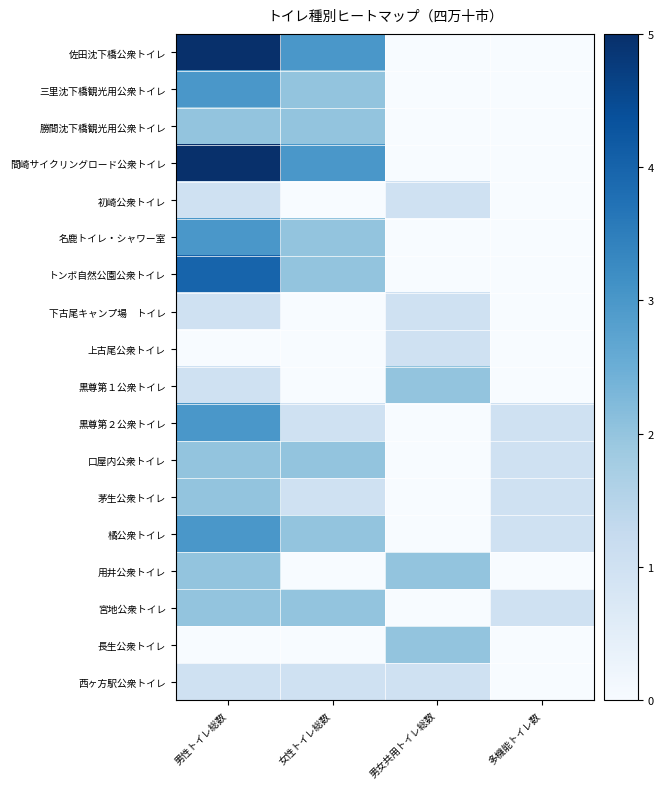

What is the spread (max minus min) of values at 女性トイレ総数?

3